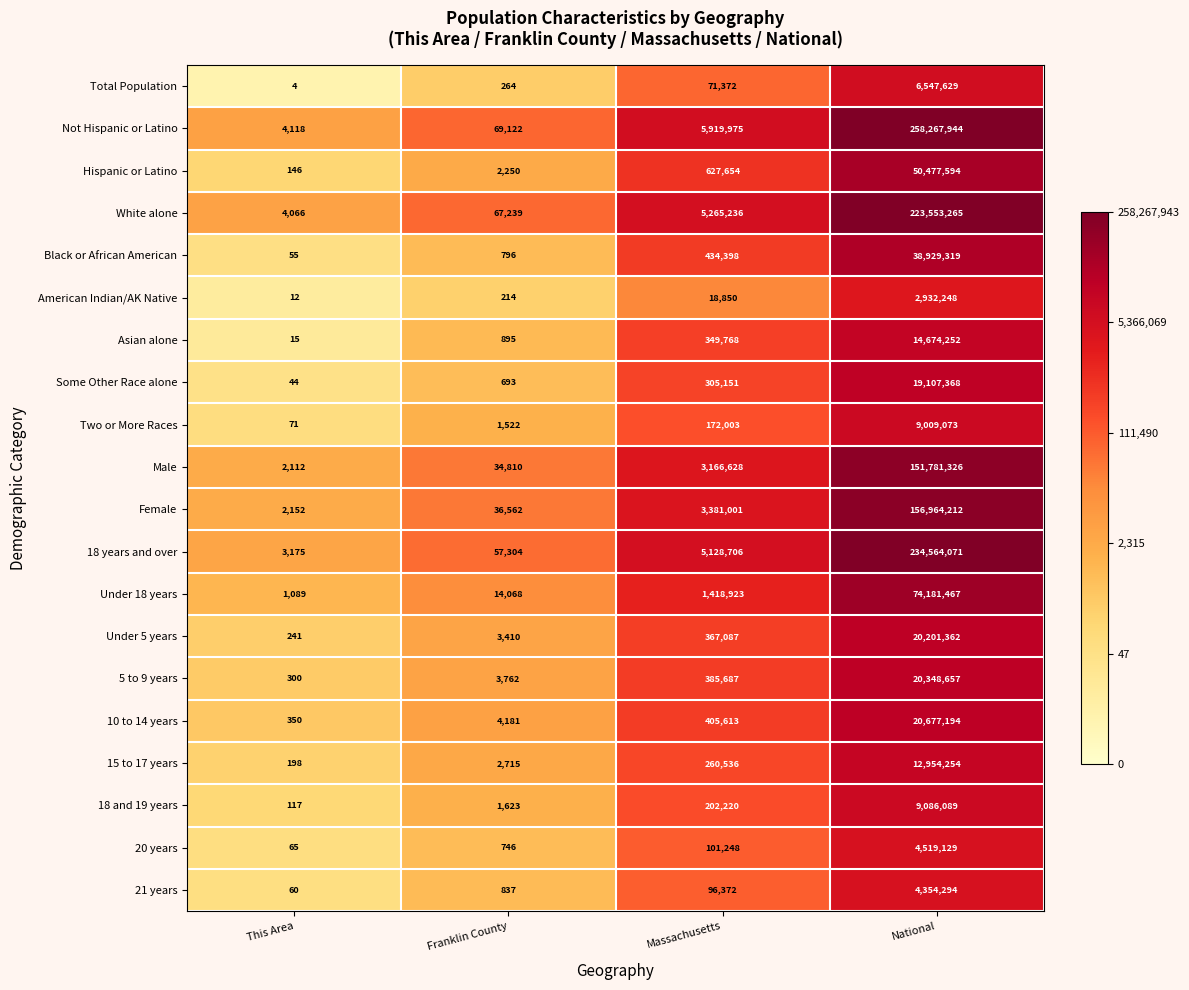

Which series changed the most between This Area and Massachusetts?

Not Hispanic or Latino